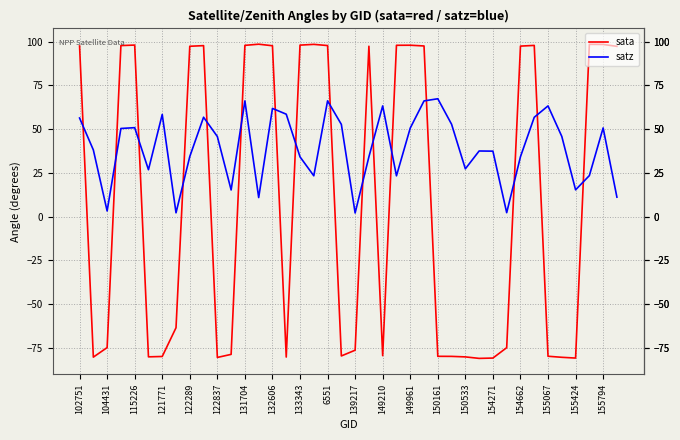

How many values in the satz series are below 45?

20